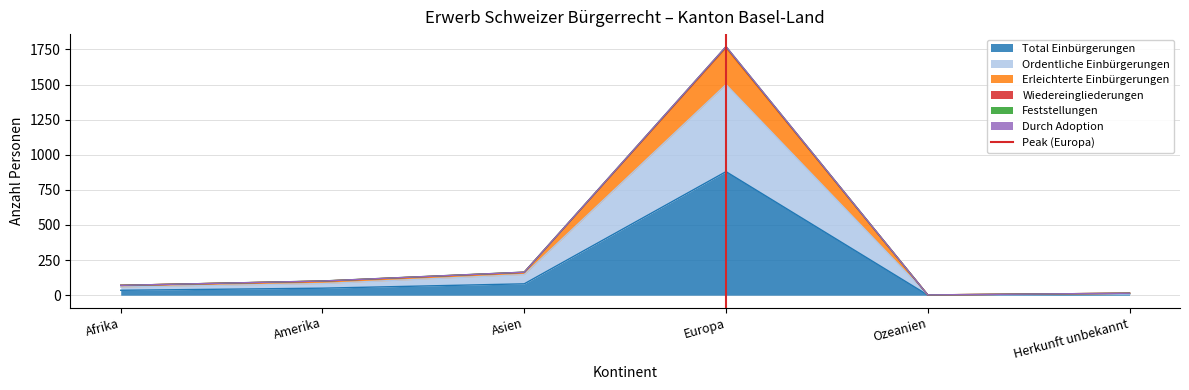

What is the label of the 2nd point from the left?

Amerika